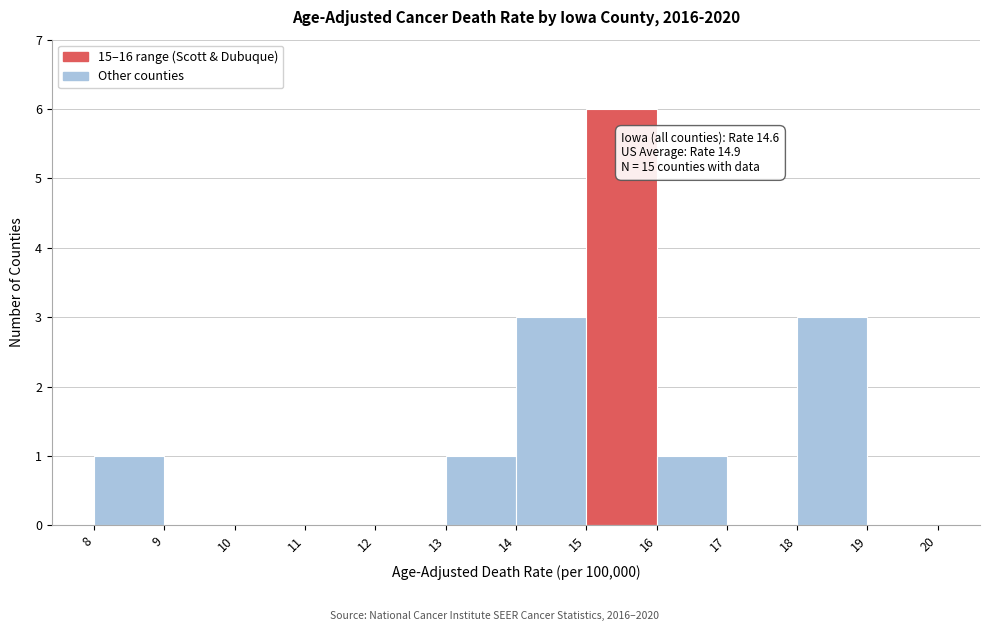

Which range on the x-axis has the tallest bar?

15 to 16